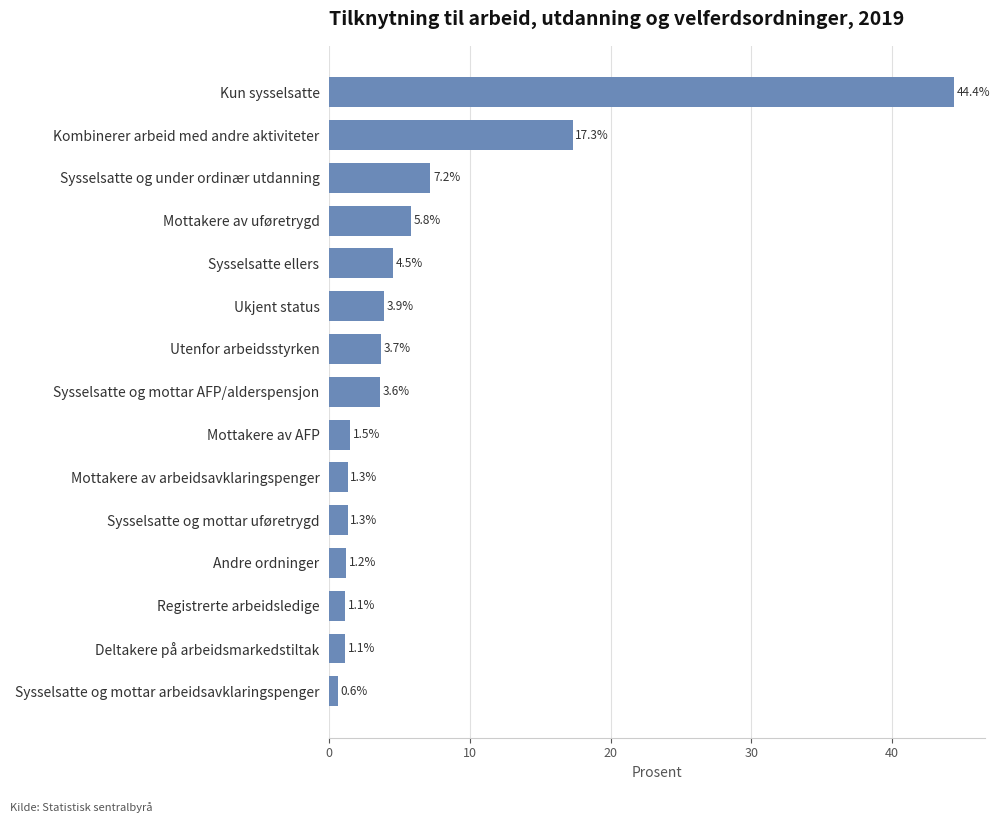

Reading bottom to top, list all the values displayed in this chart.

Sysselsatte og mottar arbeidsavklaringspenger=0.6	Deltakere på arbeidsmarkedstiltak=1.1	Registrerte arbeidsledige=1.1	Andre ordninger=1.2	Sysselsatte og mottar uføretrygd=1.3	Mottakere av arbeidsavklaringspenger=1.3	Mottakere av AFP=1.5	Sysselsatte og mottar AFP/alderspensjon=3.6	Utenfor arbeidsstyrken=3.7	Ukjent status=3.9	Sysselsatte ellers=4.5	Mottakere av uføretrygd=5.8	Sysselsatte og under ordinær utdanning=7.2	Kombinerer arbeid med andre aktiviteter=17.3	Kun sysselsatte=44.4